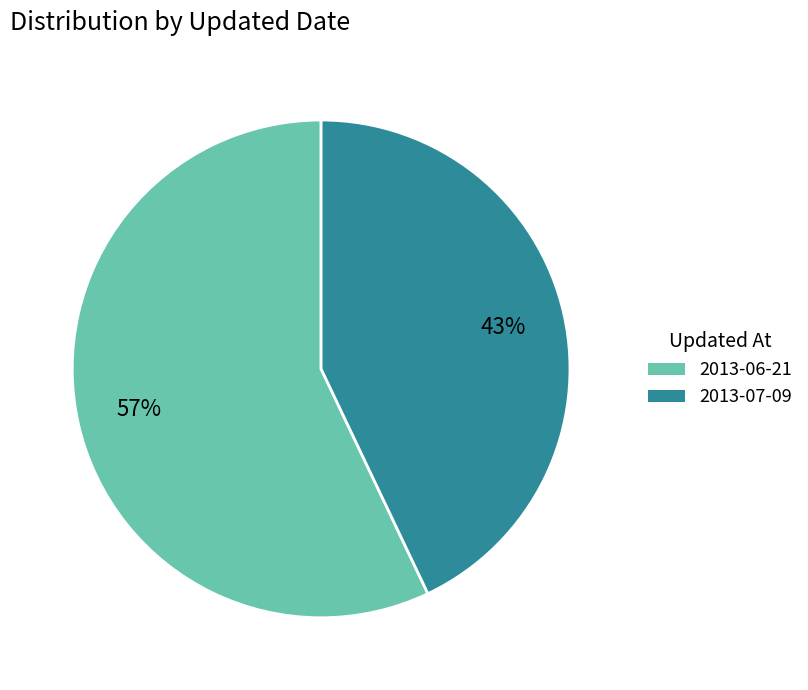

How many slices are in this pie chart?

2